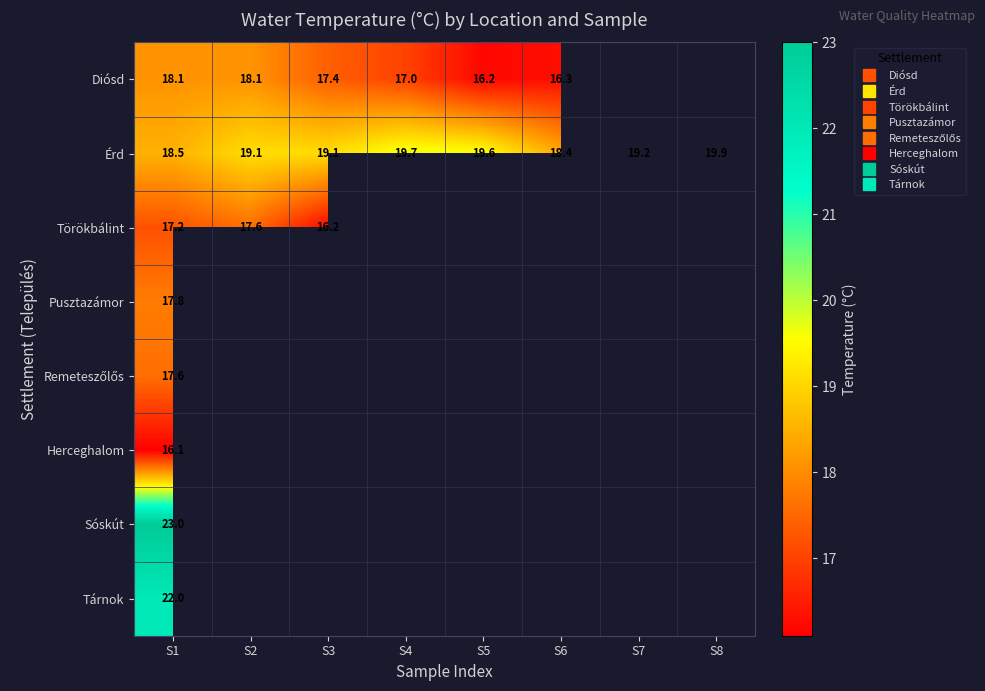

How many data points does each series have?

8